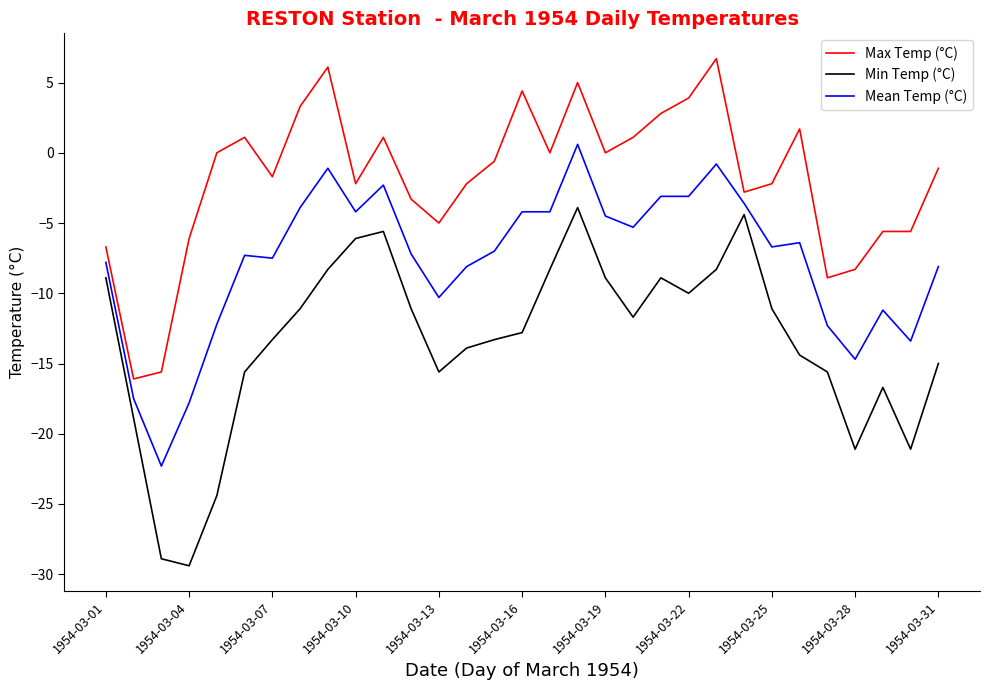

True or false: Max Temp (°C) and Mean Temp (°C) cross at least once.

False